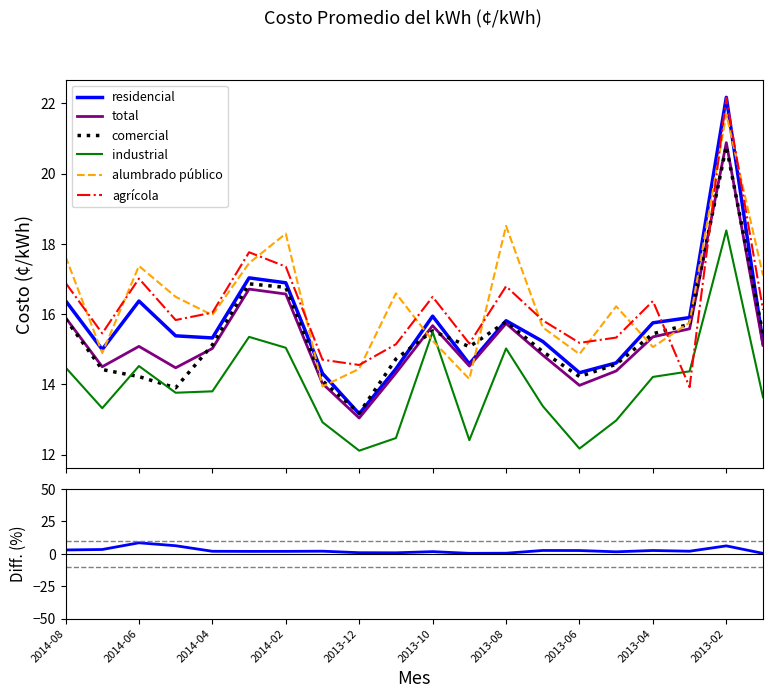

What position from the left is 2014-05?

4